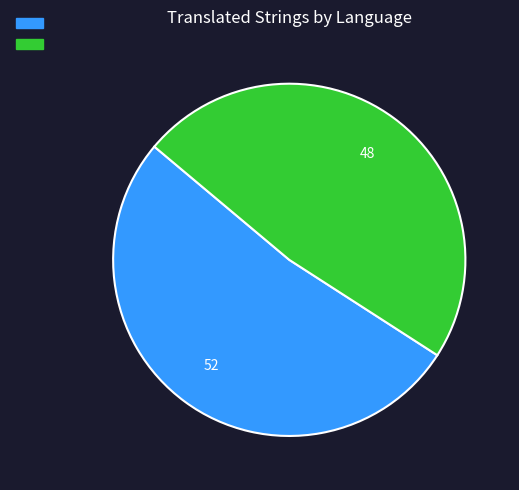

Is there any slice that represents more than half of the pie?

Yes